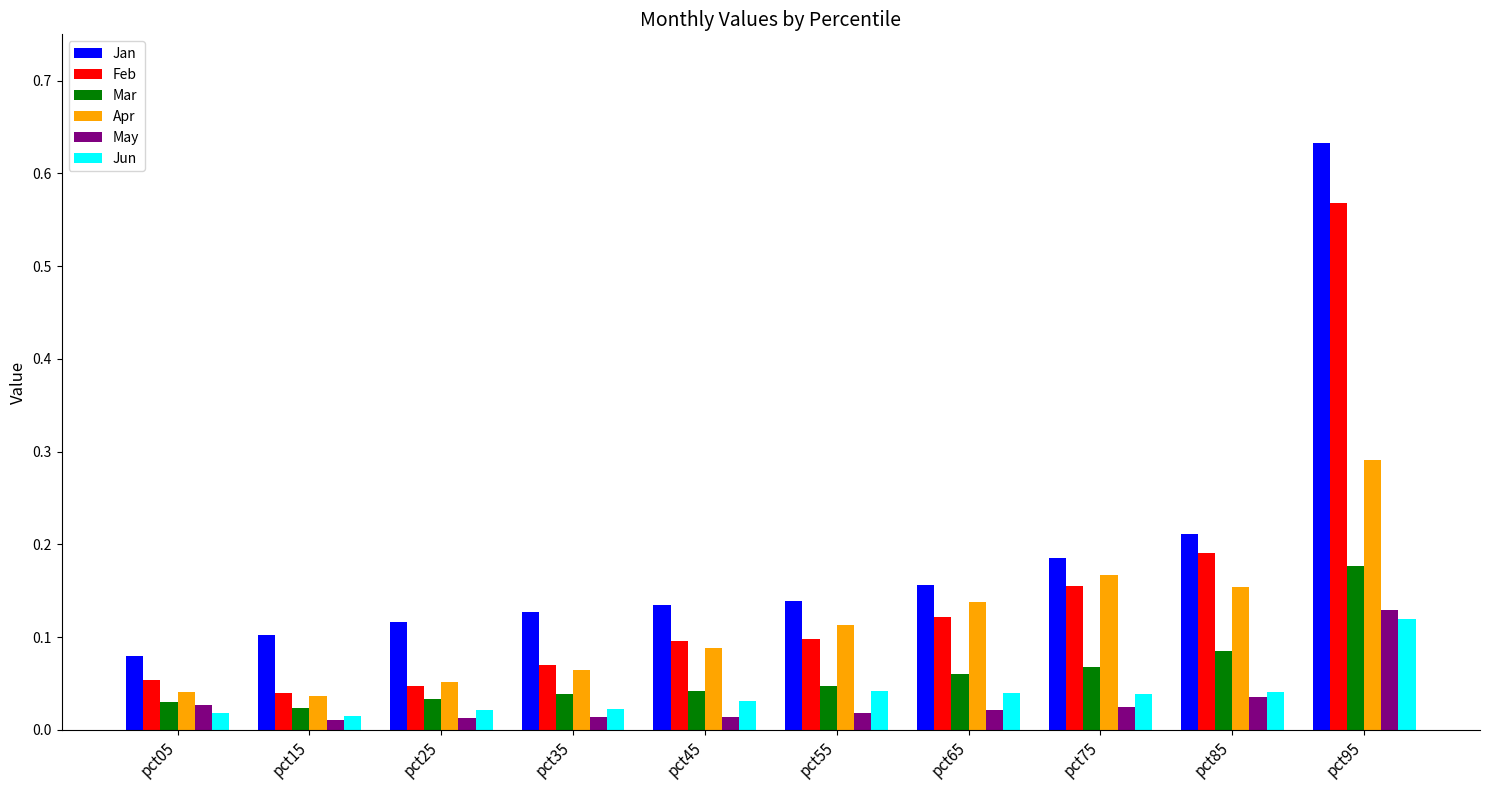

At how many categories does at least one series exceed 0?

10